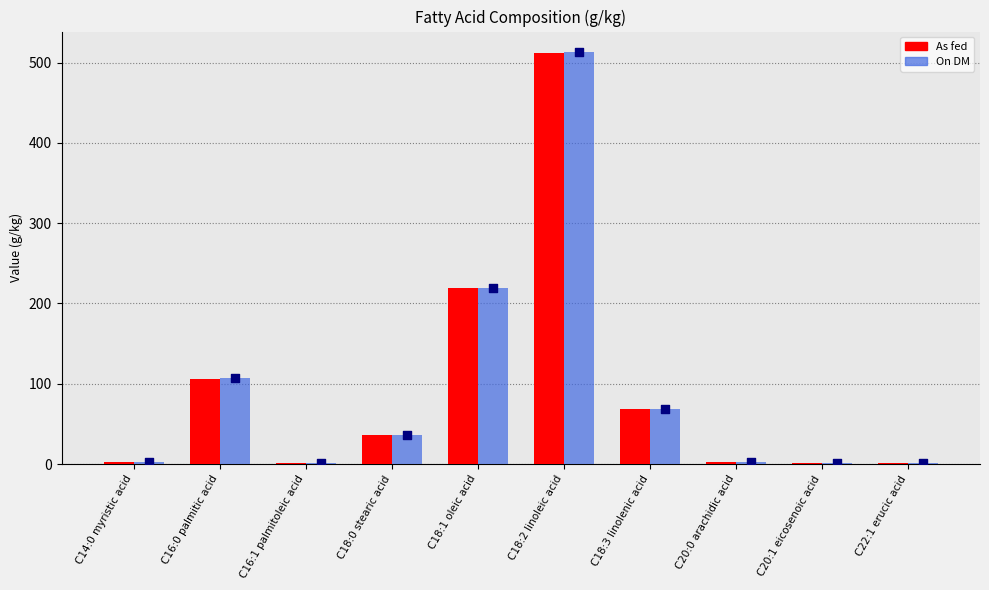

At which category is the sum across all series the highest?

C18:2 linoleic acid